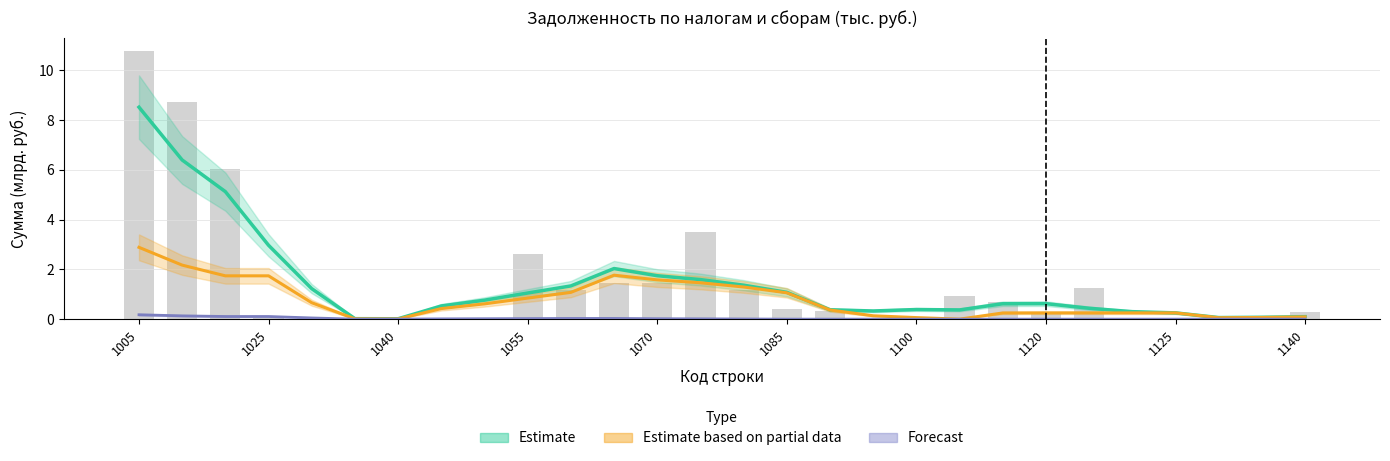

Reading left to right, what are all the values shown in this chart?

Estimate (Total): 8.5	6.4	5.1	3.0	1.2	0.0	0.0	0.5	0.8	1.1	1.3	2.0	1.7	1.6	1.4	1.1	0.4	0.3	0.4	0.4	0.6	0.6	0.4	0.3	0.3	0.1	0.1	0.1
Estimate based on partial data (Federal): 2.9	2.2	1.7	1.7	0.7	0.0	0.0	0.4	0.6	0.8	1.1	1.8	1.6	1.5	1.3	1.1	0.4	0.1	0.1	0.0	0.2	0.3	0.3	0.3	0.3	0.1	0.1	0.1
Forecast (Regional): 0.2	0.1	0.1	0.1	0.0	0.0	0.0	0.0	0.0	0.0	0.0	0.0	0.0	0.0	0.0	0.0	0.0	0.0	0.0	0.0	0.0	0.0	0.0	0.0	0.0	0.0	0.0	0.0